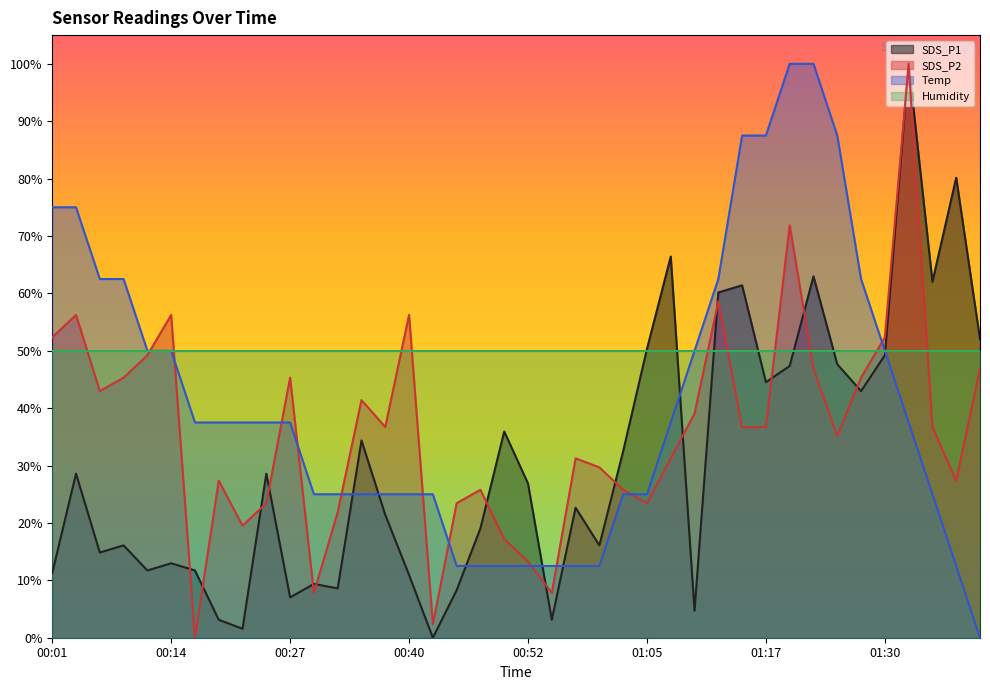

How many interior local valleys does the SDS_P2 series have?

10